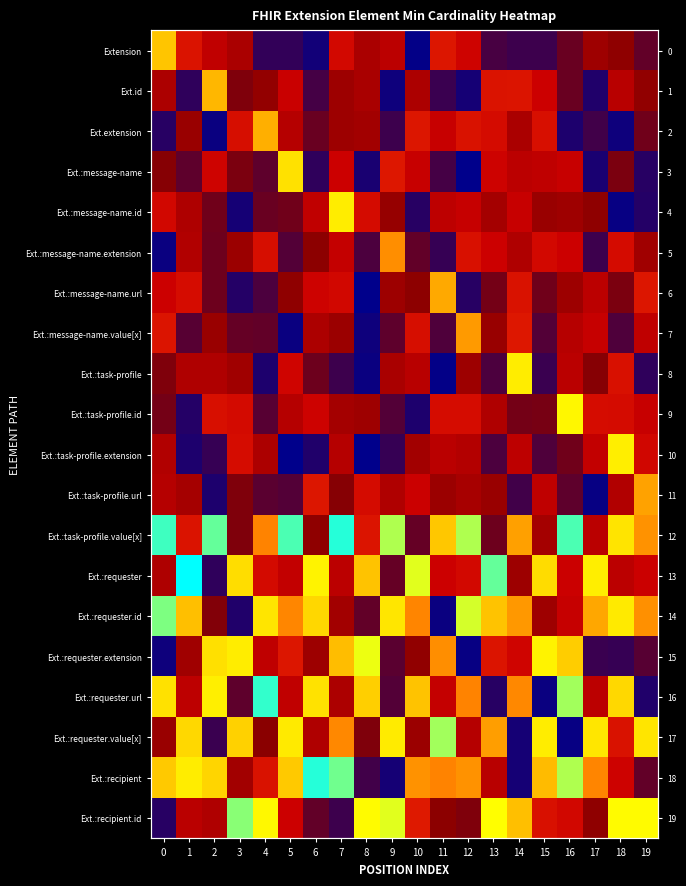

Which series has the largest range (max minus min)?

Ext.:requester.url